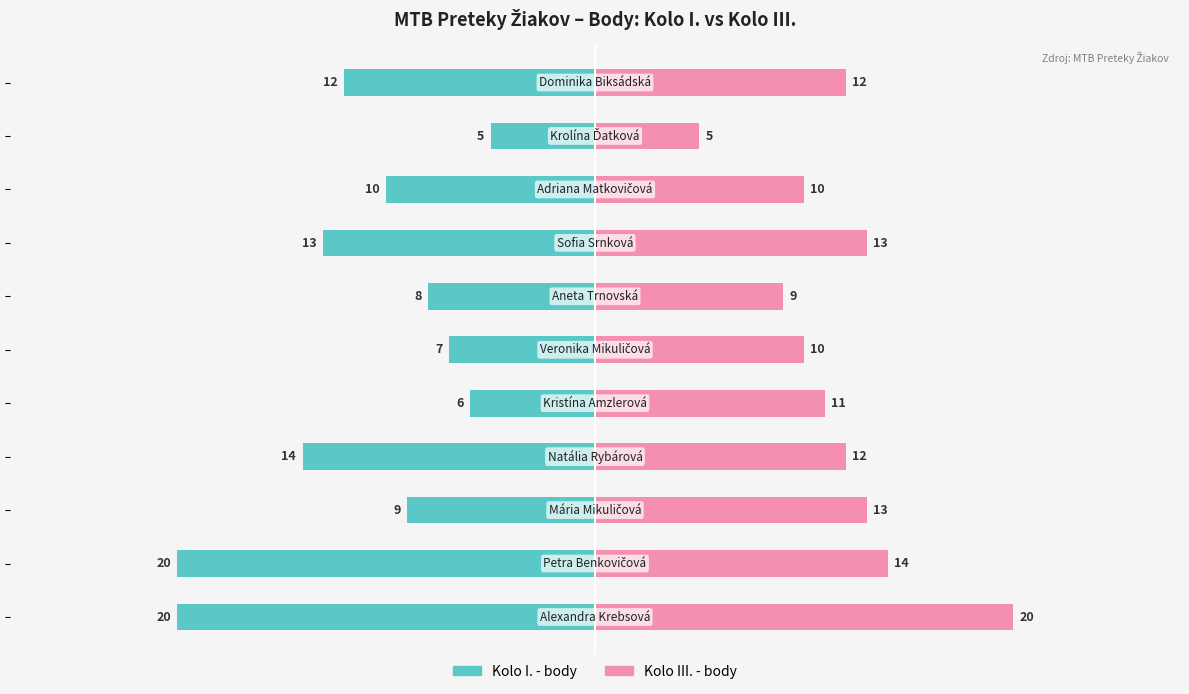

How many distinct data groups are displayed?

2